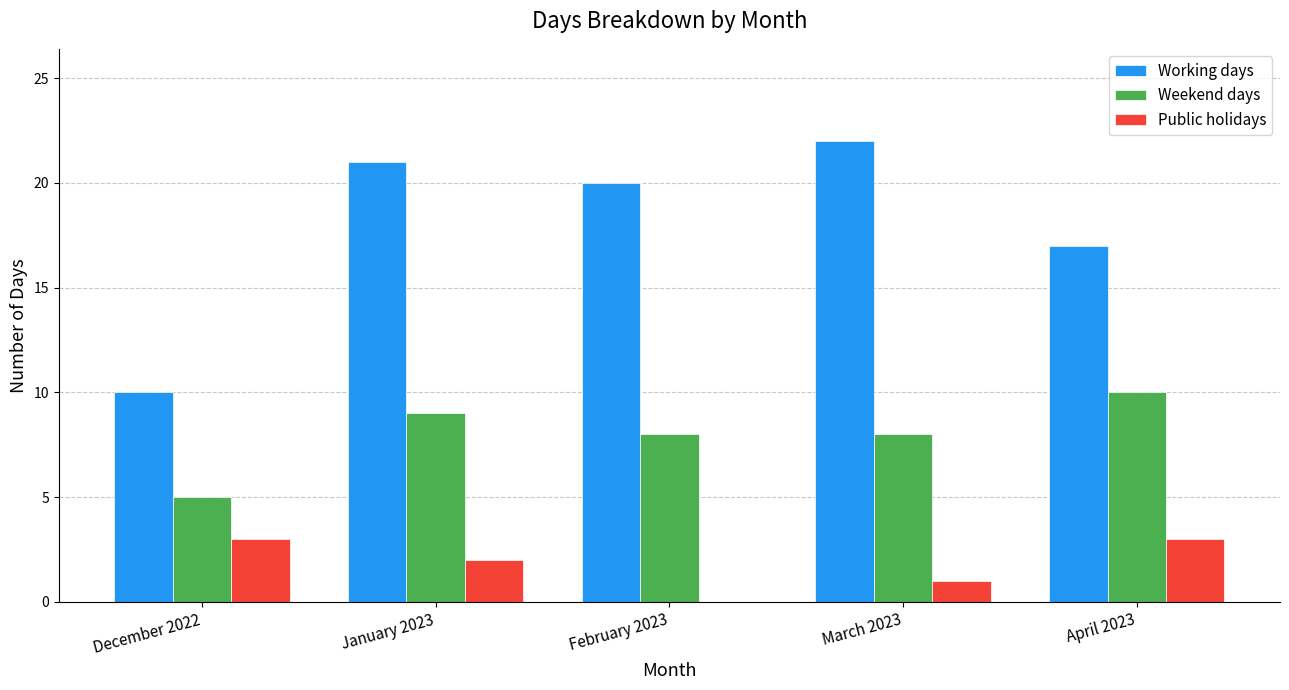

Are the bars grouped side by side (vs. stacked)?

Yes